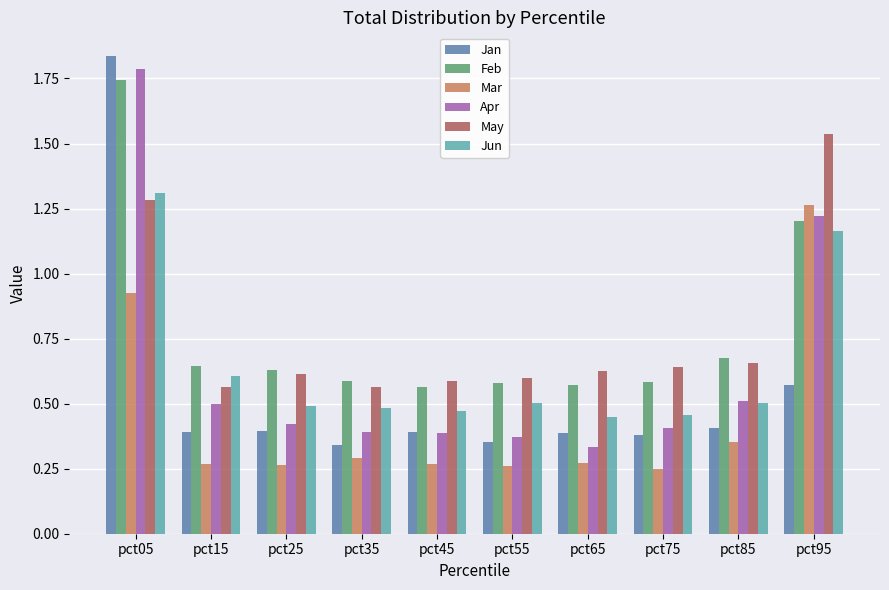

At how many categories does at least one series exceed 1?

2